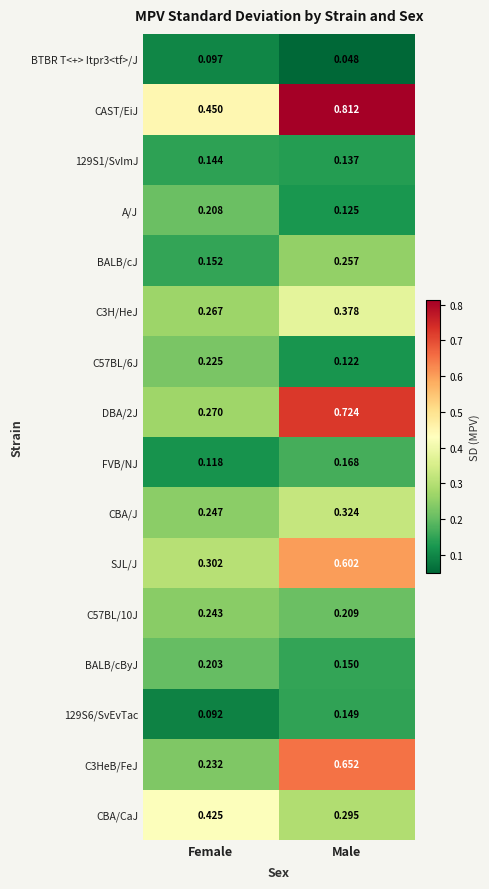

Is the value of C57BL/6J at Female greater than the value of C3HeB/FeJ at Male?

No